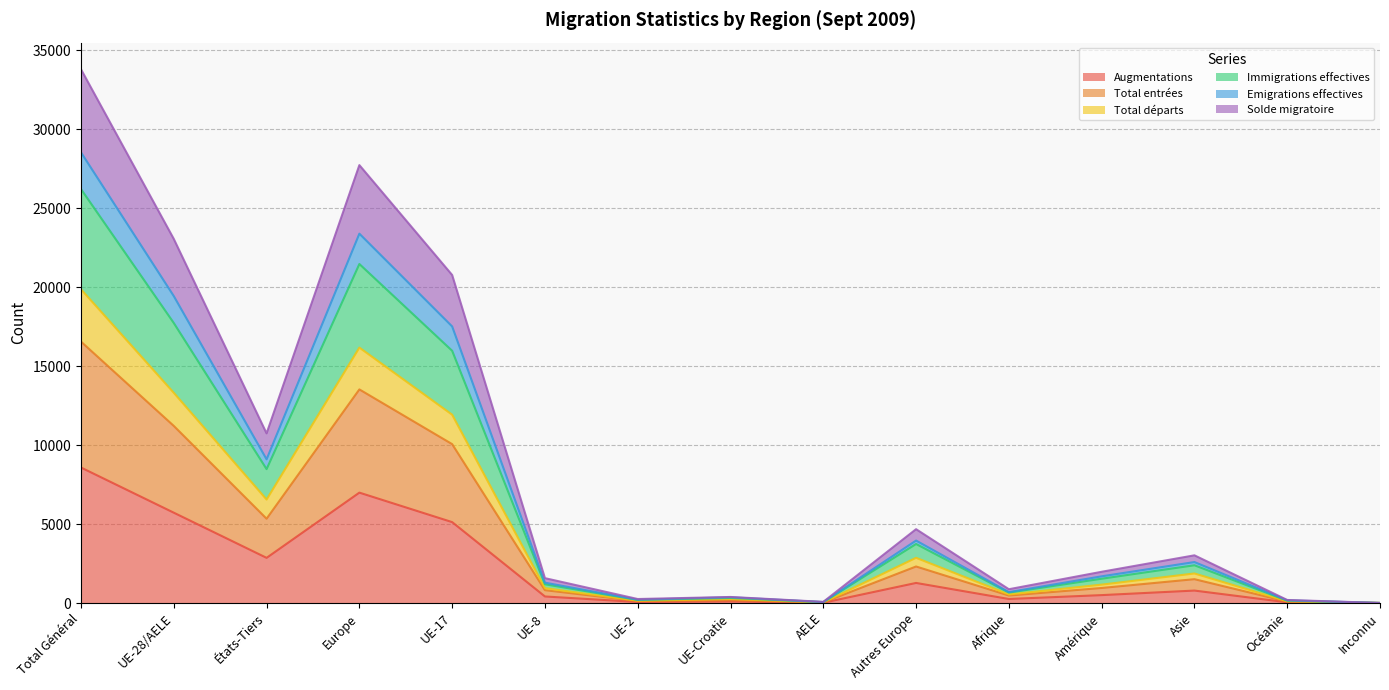

The Augmentations series shows 2206 at Europe. True or false?

False